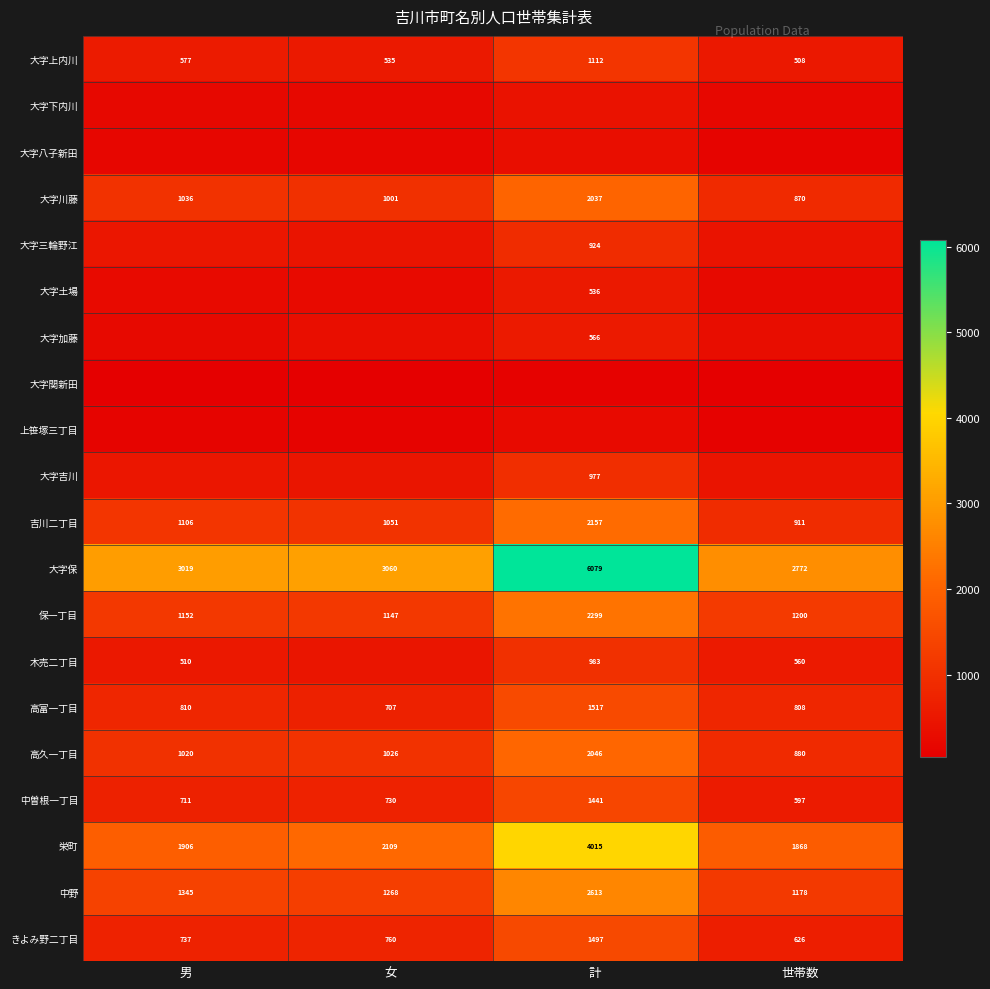

Is it true that 大字土場 equals 536 at 計?

True